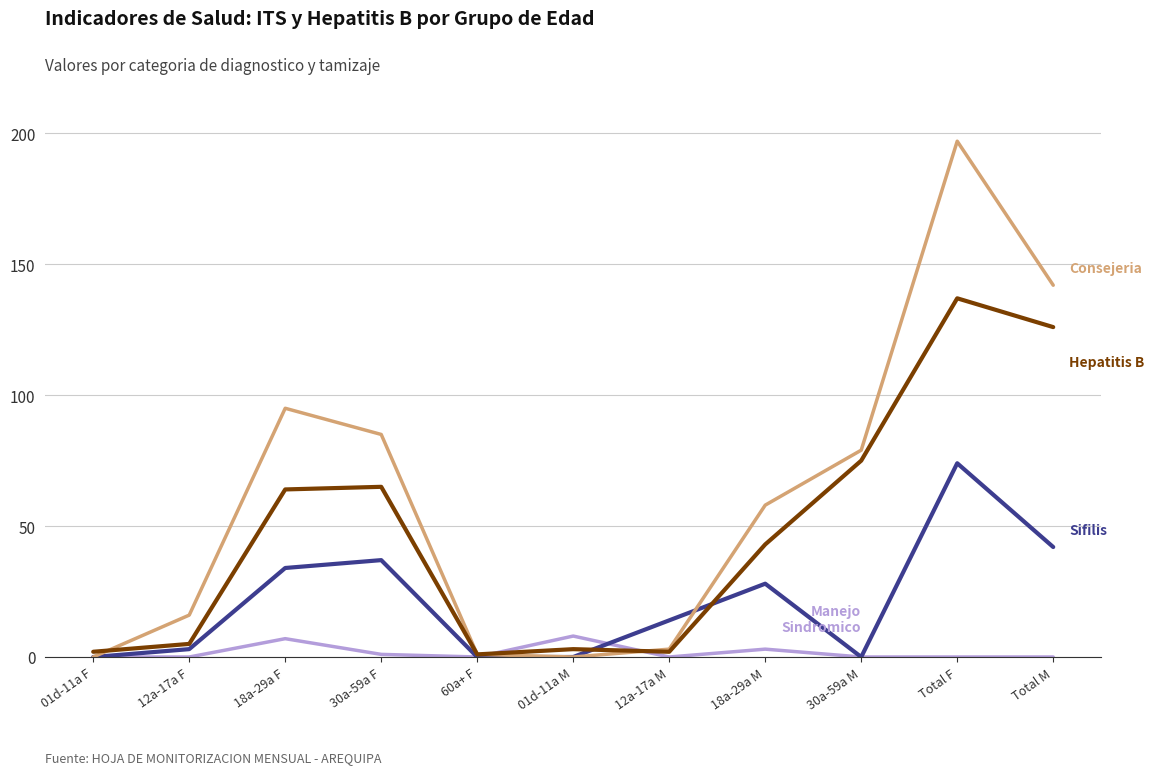

What position from the right is 12a-17a M?

5